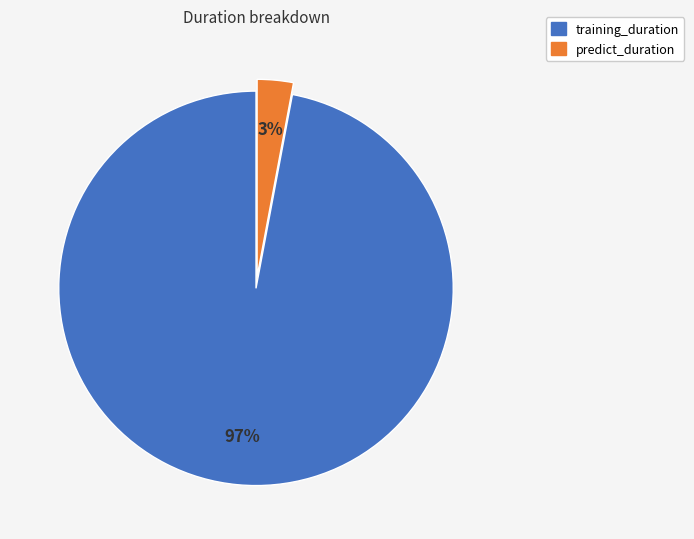

Is it true that predict_duration is 3% of the pie?

True